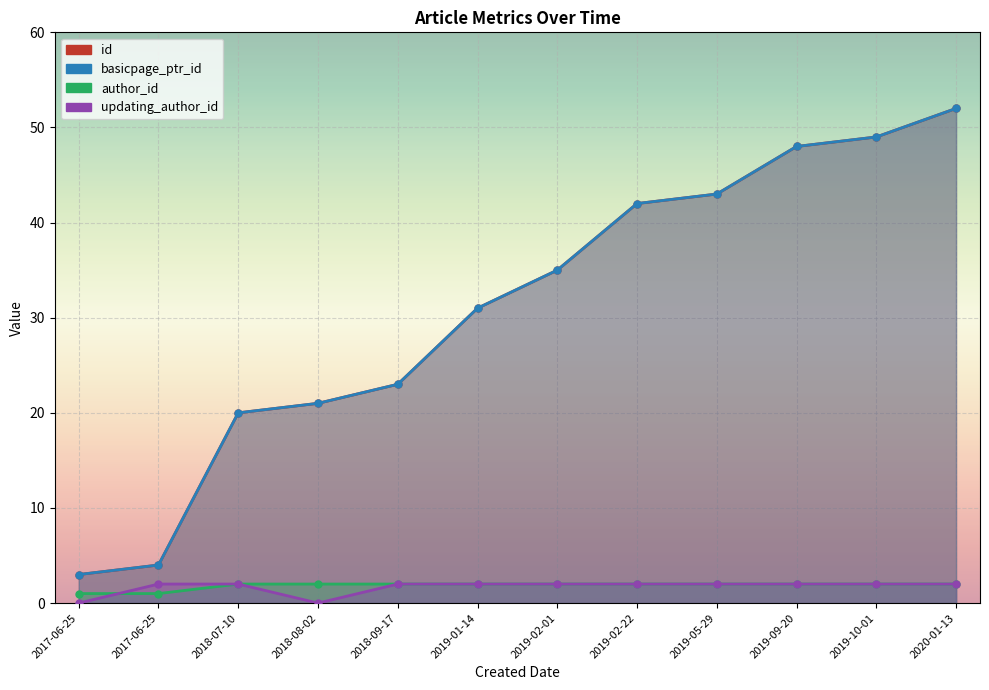

Reading left to right, extract all data points from this chart.

id: 2017-06-25=3	2017-06-25=4	2018-07-10=20	2018-08-02=21	2018-09-17=23	2019-01-14=31	2019-02-01=35	2019-02-22=42	2019-05-29=43	2019-09-20=48	2019-10-01=49	2020-01-13=52
basicpage_ptr_id: 2017-06-25=3	2017-06-25=4	2018-07-10=20	2018-08-02=21	2018-09-17=23	2019-01-14=31	2019-02-01=35	2019-02-22=42	2019-05-29=43	2019-09-20=48	2019-10-01=49	2020-01-13=52
author_id: 2017-06-25=1	2017-06-25=1	2018-07-10=2	2018-08-02=2	2018-09-17=2	2019-01-14=2	2019-02-01=2	2019-02-22=2	2019-05-29=2	2019-09-20=2	2019-10-01=2	2020-01-13=2
updating_author_id: 2017-06-25=0	2017-06-25=2	2018-07-10=2	2018-08-02=0	2018-09-17=2	2019-01-14=2	2019-02-01=2	2019-02-22=2	2019-05-29=2	2019-09-20=2	2019-10-01=2	2020-01-13=2